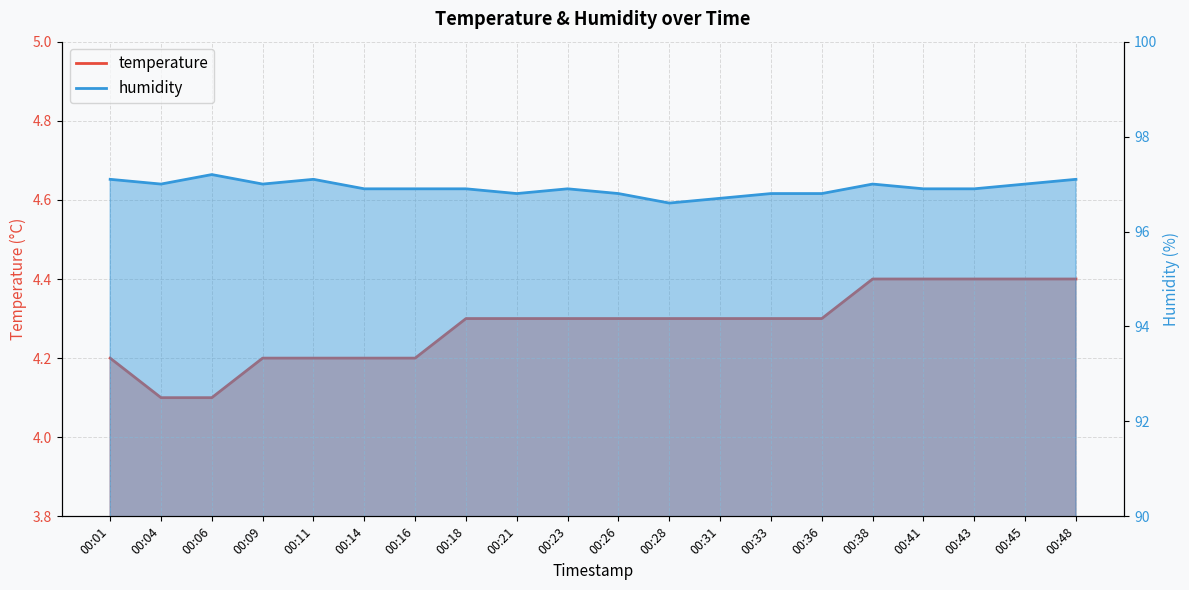

How many lines are shown in the chart?

2